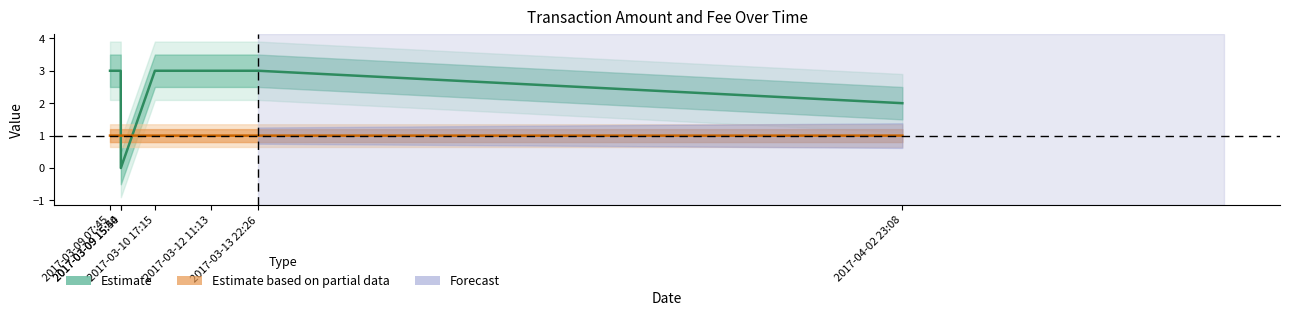

What position from the right is 2017-03-09 07:45?

7